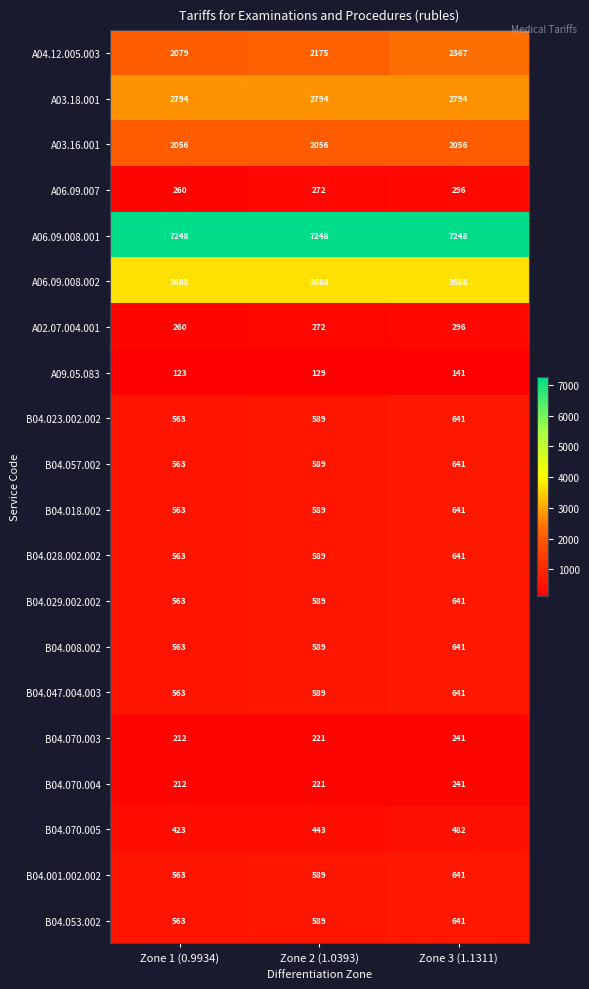

Count the number of data series in this chart.

20